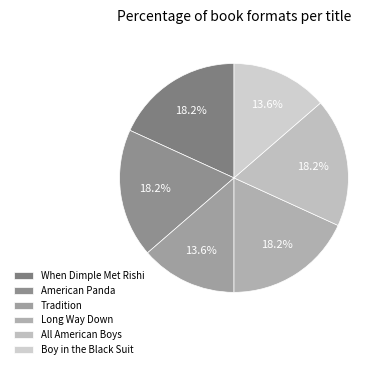

To the nearest percent, what is the combined percentage of Tradition and Long Way Down?

32%